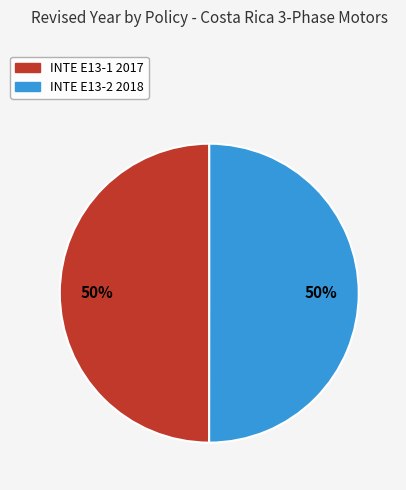

What percentage is the INTE E13-2 2018 slice, to the nearest percent?

50%